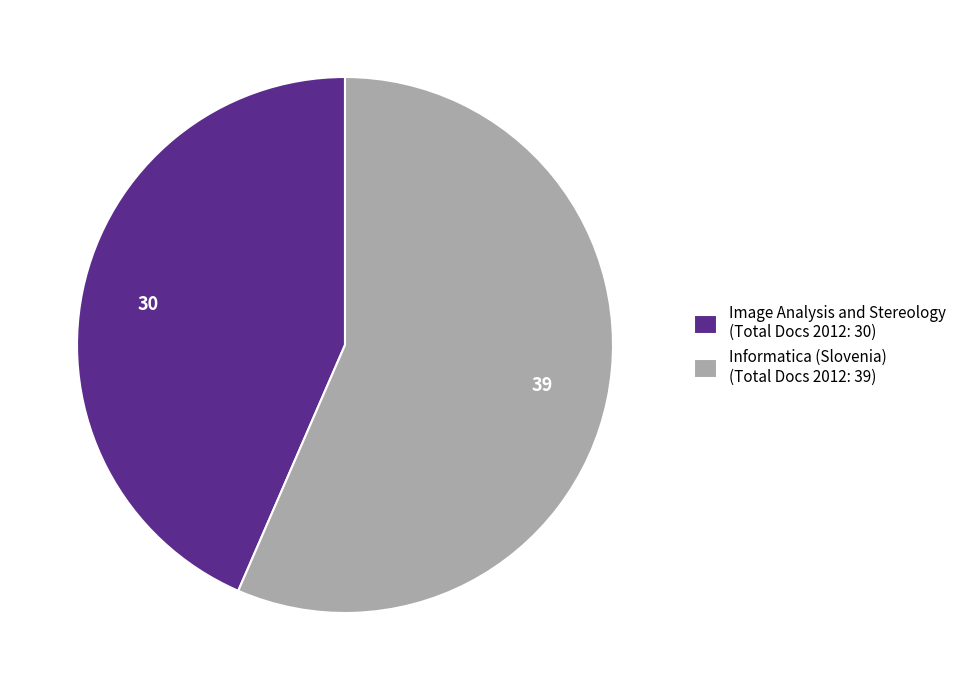

True or false: Image Analysis and Stereology (Total Docs 2012: 30) accounts for 43% of the total.

True